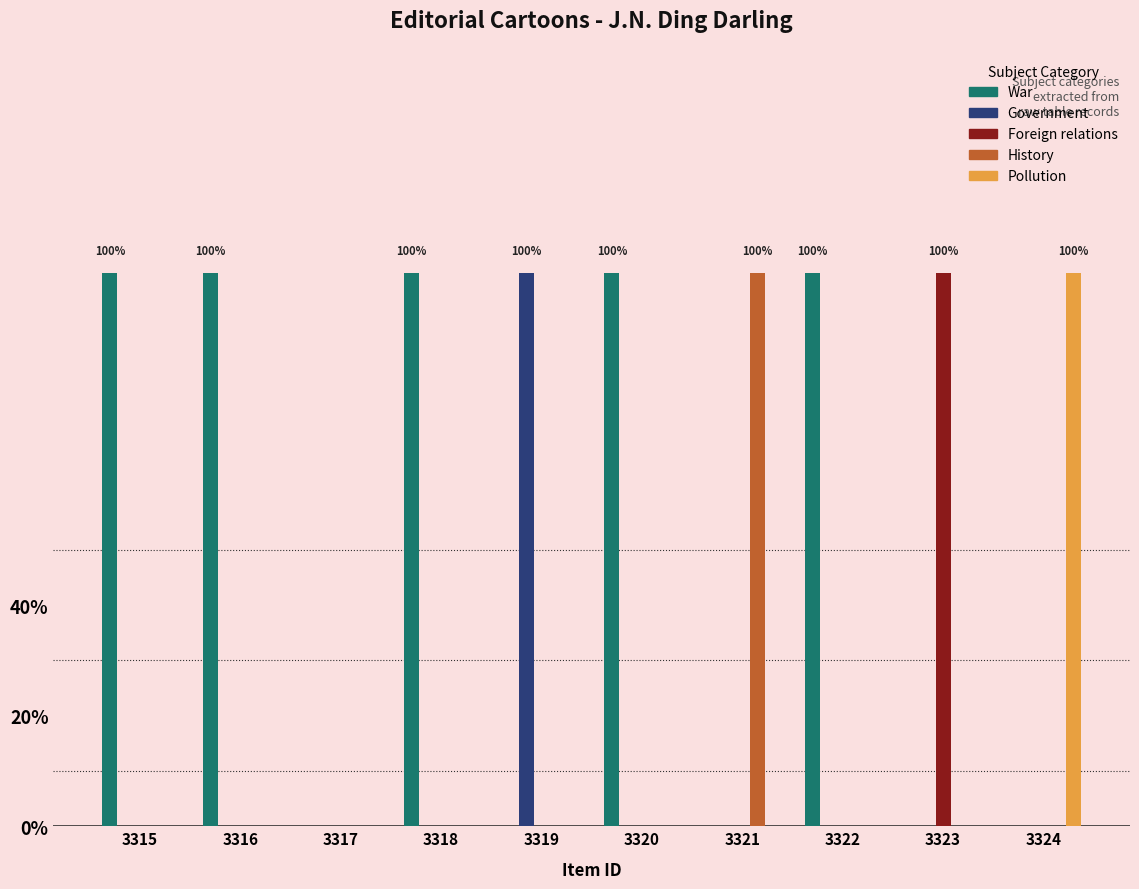

What are all the series names shown in the legend?

War, Government, Foreign relations, History, Pollution